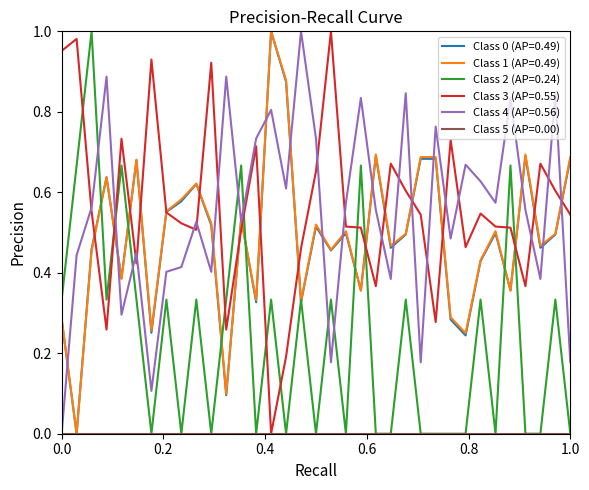

Does the chart display data point markers on the line(s)?

No